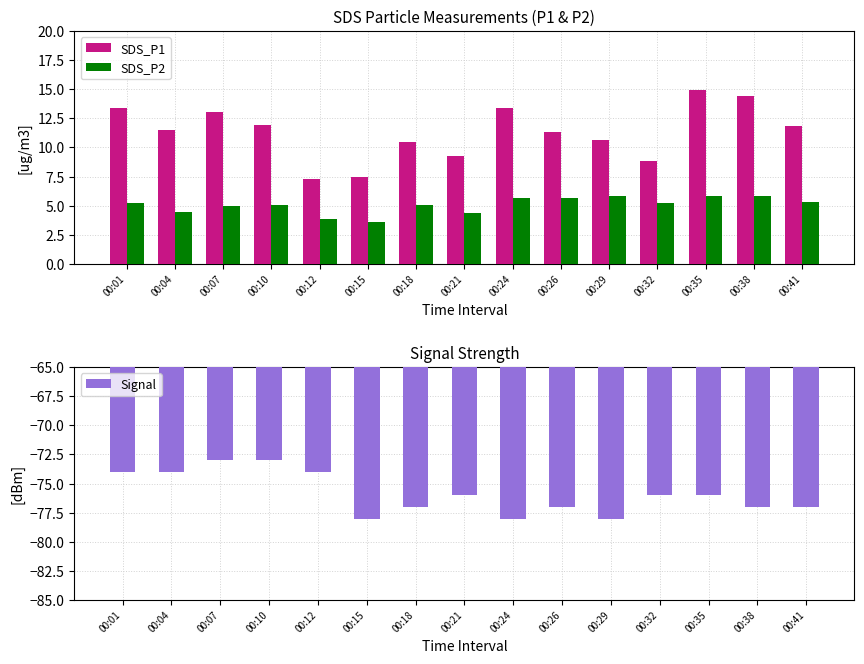

Is the value of SDS_P1 at 00:35 greater than the value of SDS_P2 at 00:15?

Yes